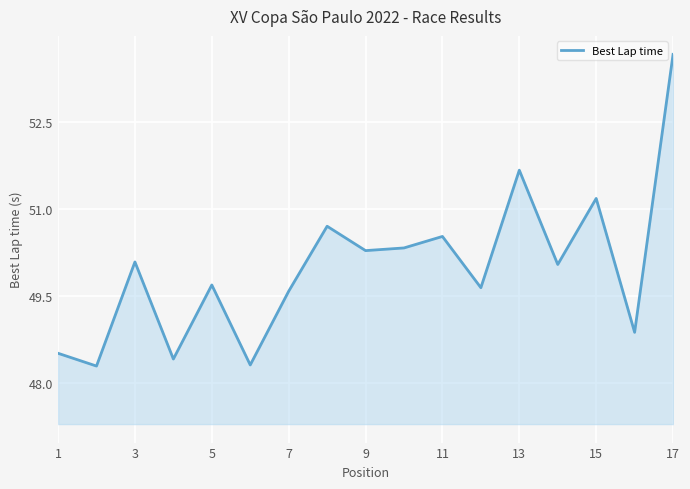

What is the smallest value displayed?

48.3